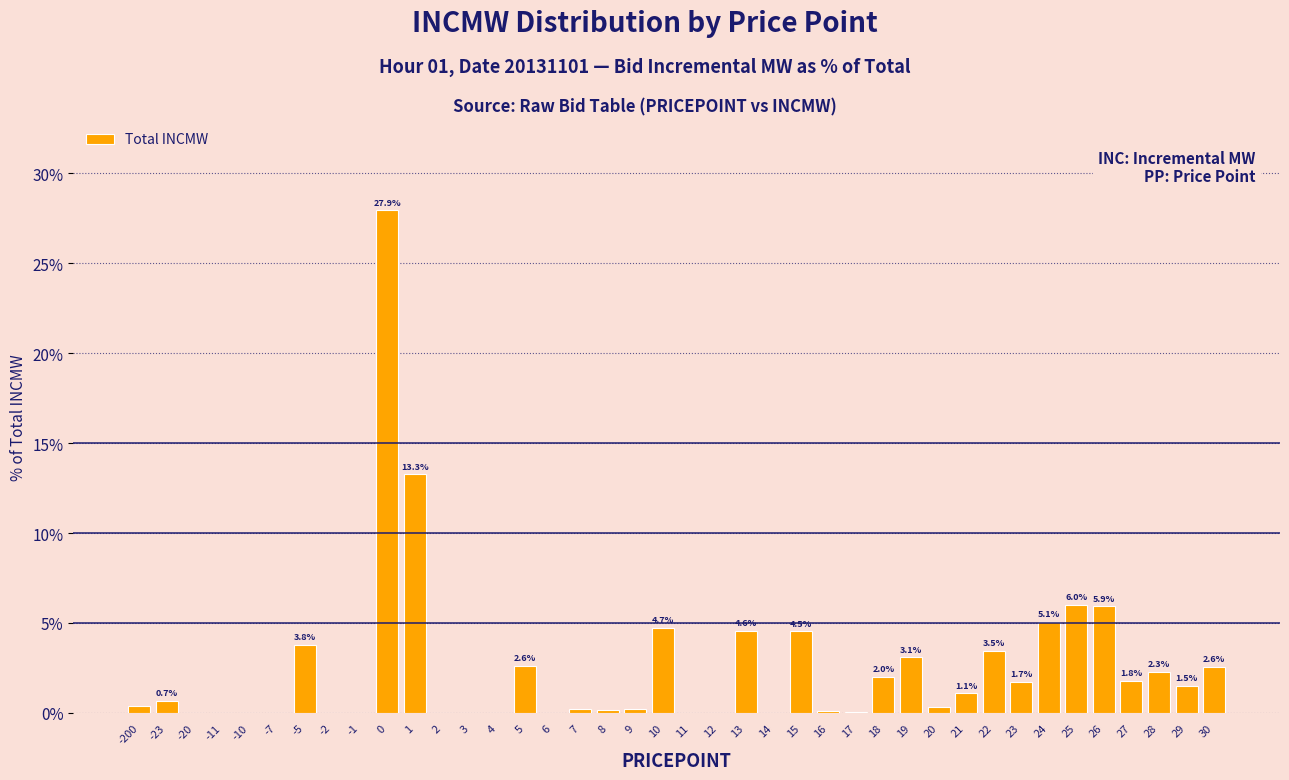

The chart shows a value of 0.0 at -1. True or false?

True